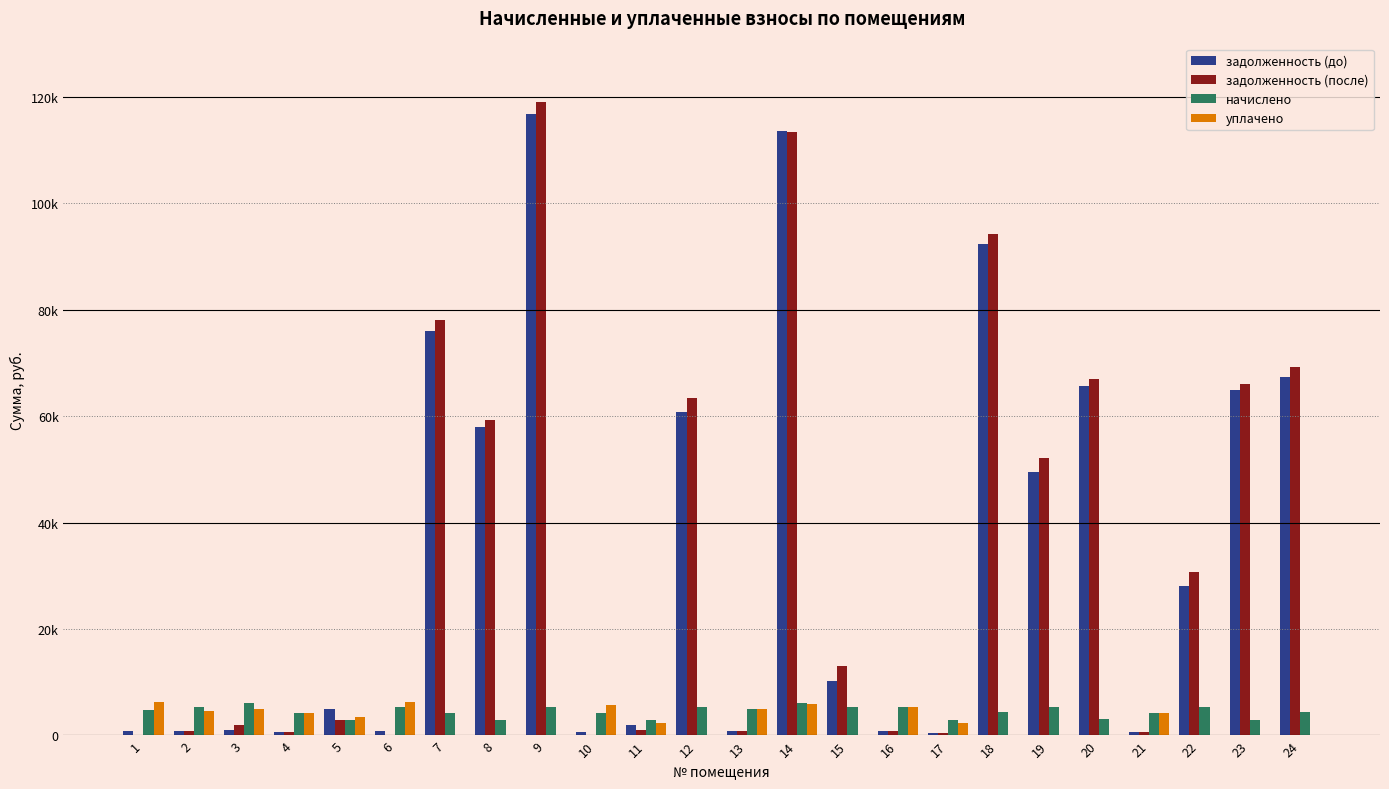

What is the maximum value shown in the chart?

118986.4